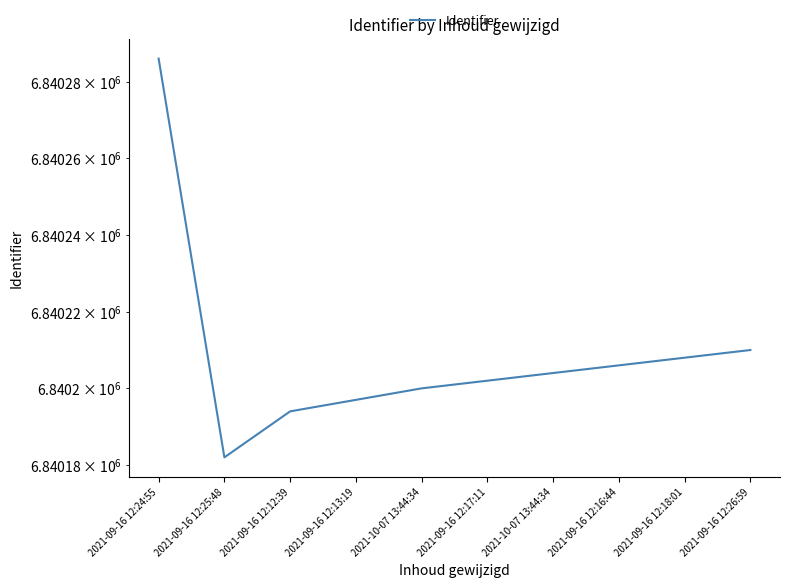

At which label does the data first exceed 6840204?

2021-09-16 12:24:55